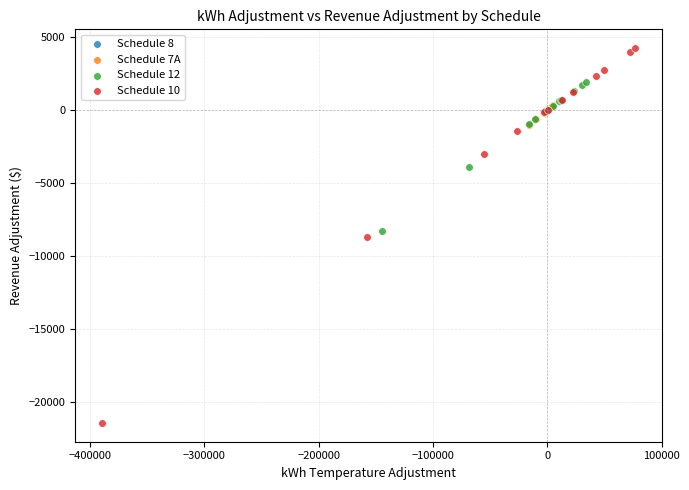

Which series has the largest Y range (max minus min)?

Schedule 10